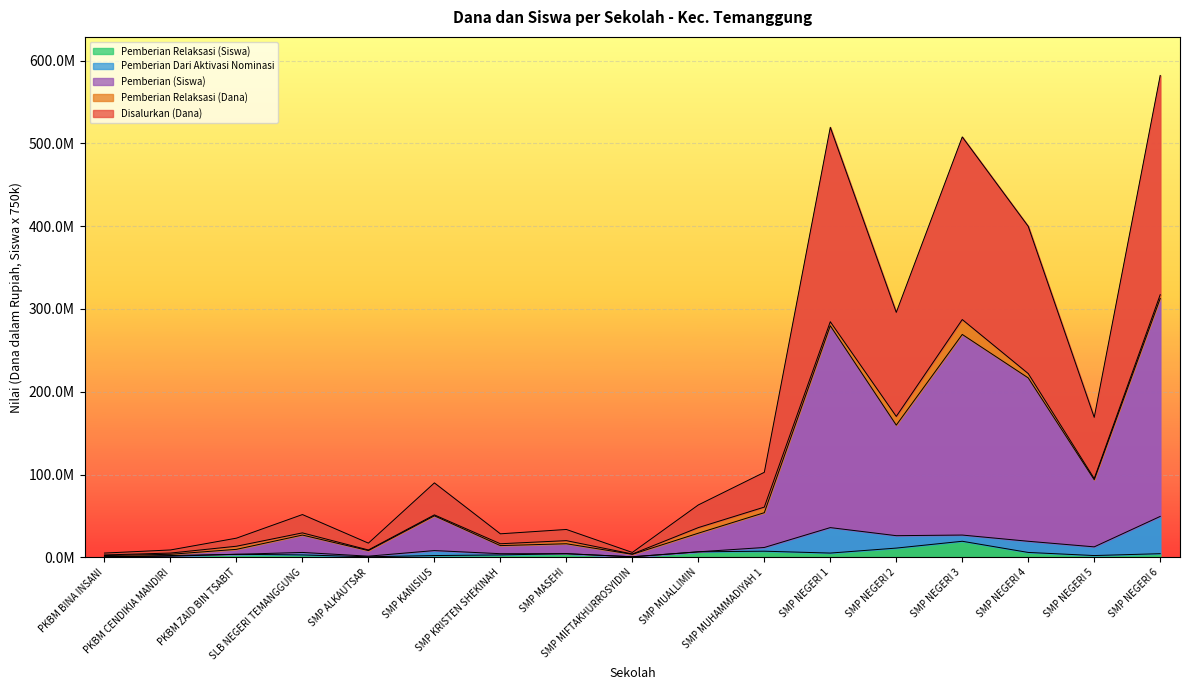

Where is the first local maximum for Pemberian Relaksasi (Dana)?

PKBM ZAID BIN TSABIT